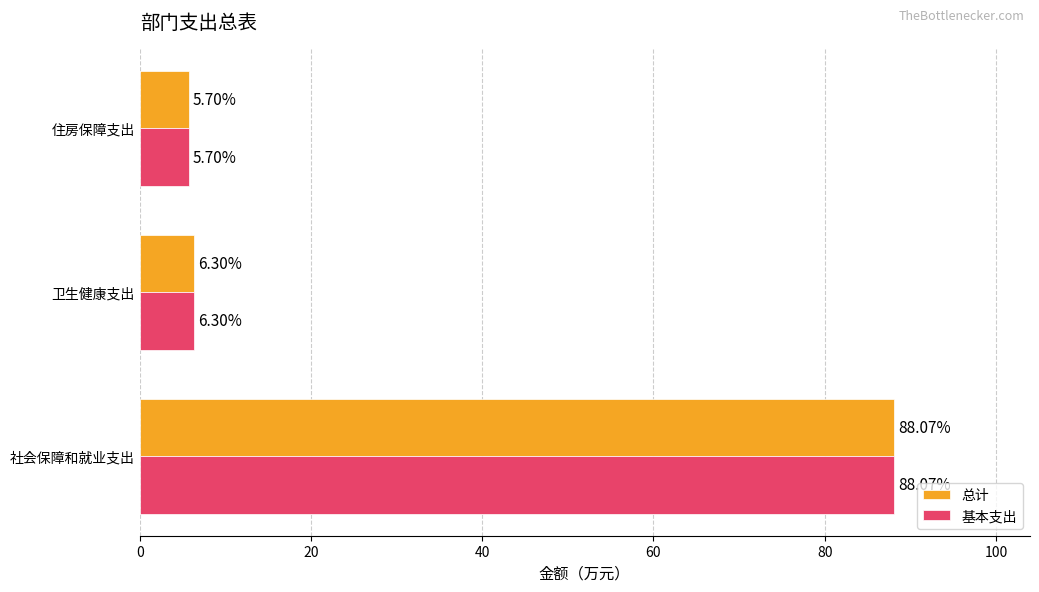

Which label corresponds to the smallest value in the chart?

住房保障支出